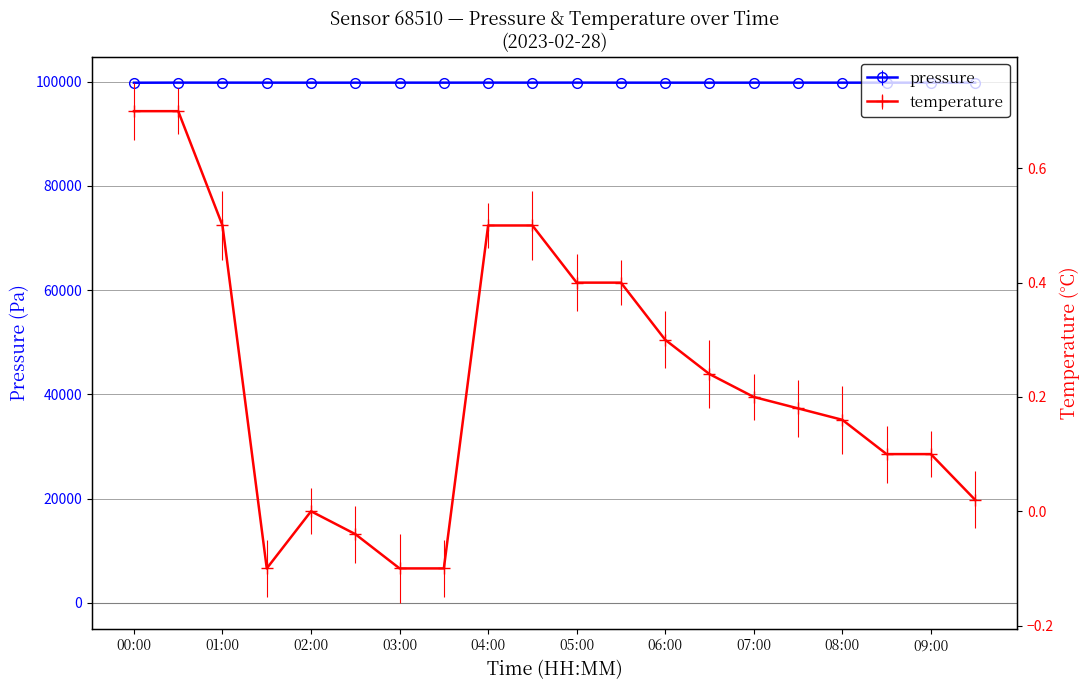

True or false: pressure has a value of 99829.4 at 06:30.

True